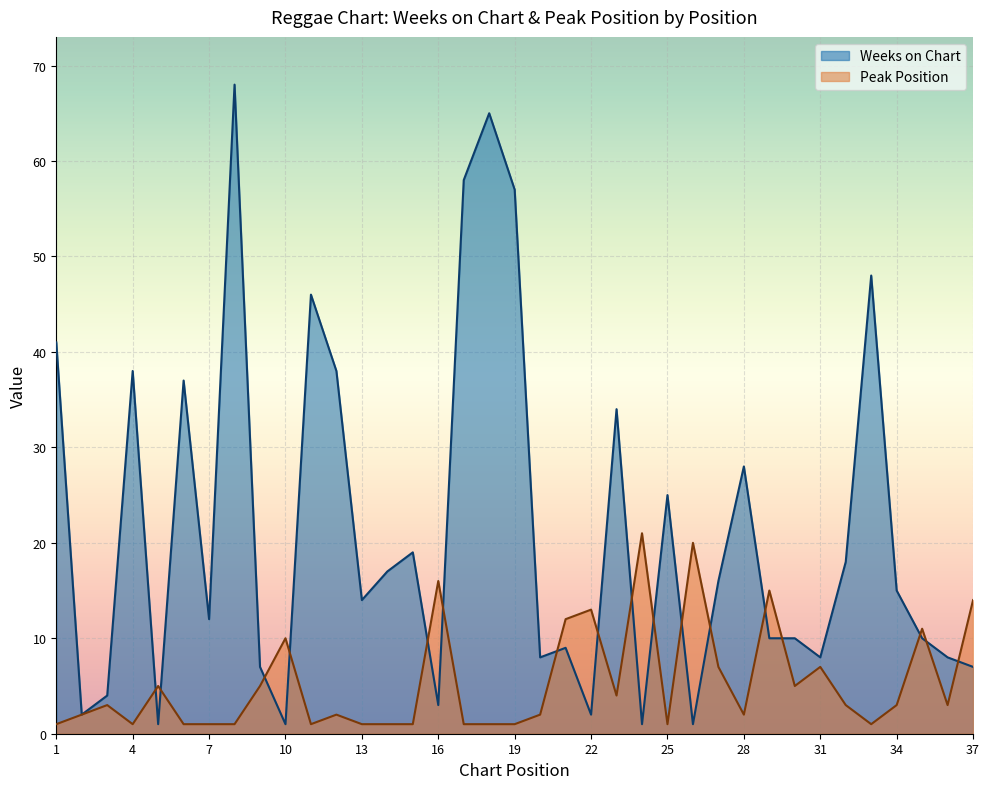

Reading right to left, list all the values displayed in this chart.

Weeks on Chart: 7	8	10	15	48	18	8	10	10	28	16	1	25	1	34	2	9	8	57	65	58	3	19	17	14	38	46	1	7	68	12	37	1	38	4	2	41
Peak Position: 14	3	11	3	1	3	7	5	15	2	7	20	1	21	4	13	12	2	1	1	1	16	1	1	1	2	1	10	5	1	1	1	5	1	3	2	1